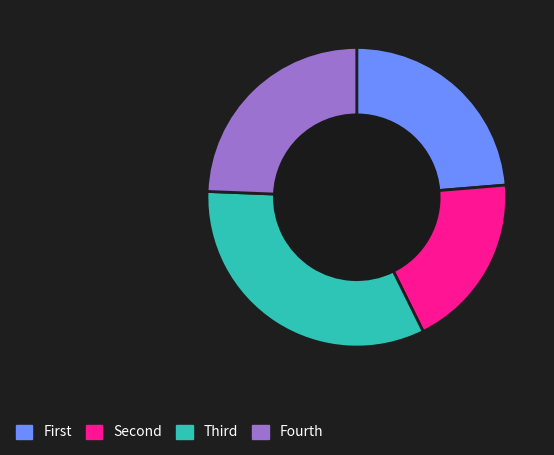

Which slice is the smallest?

Second